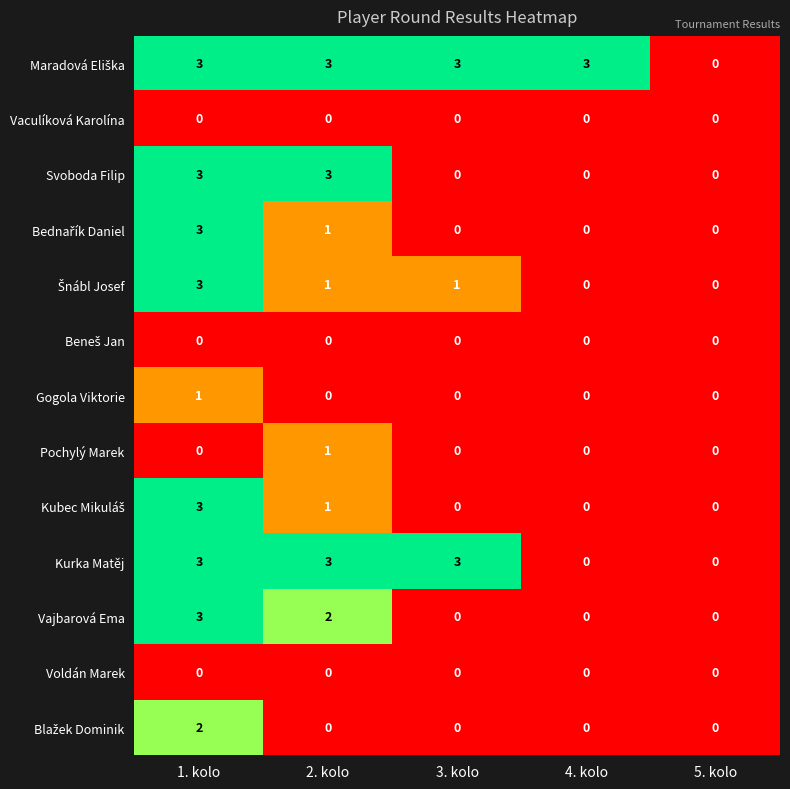

What is the difference between the maximum and minimum values in the Kurka Matěj series?

3